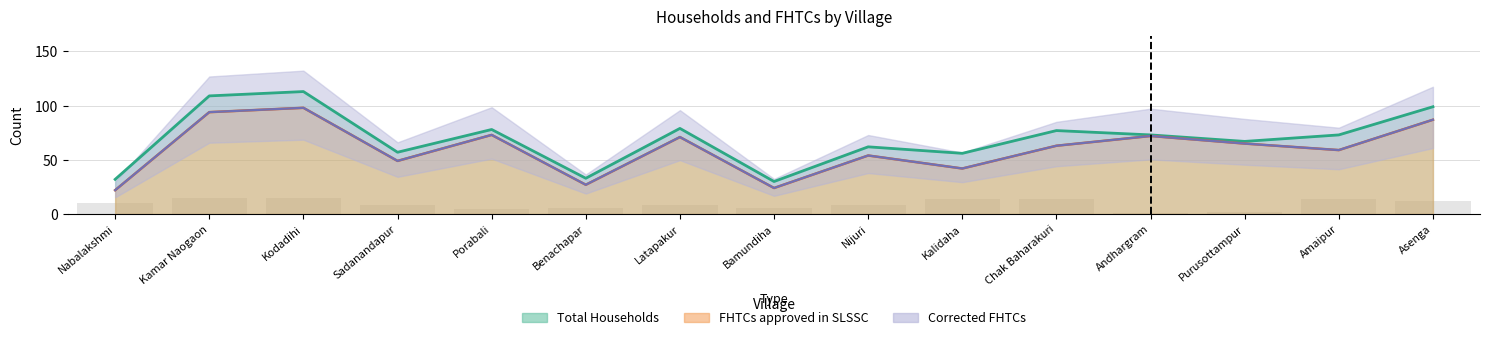

The value of FHTCs approved in SLSSC at Kalidaha is 42. True or false?

True